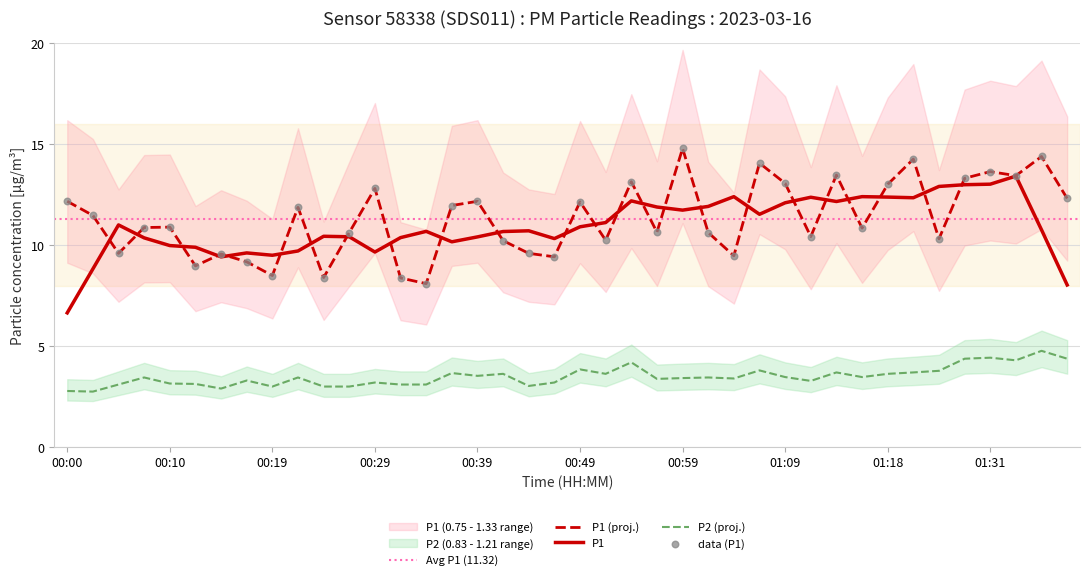

Which series has the largest total across all categories?

P1